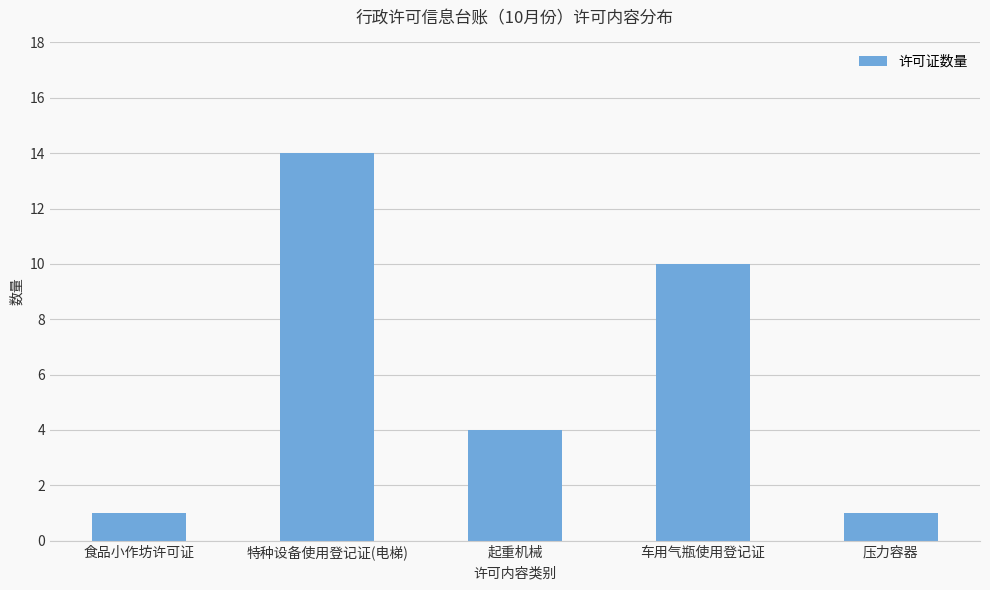

What value does the data have at 车用气瓶使用登记证?

10